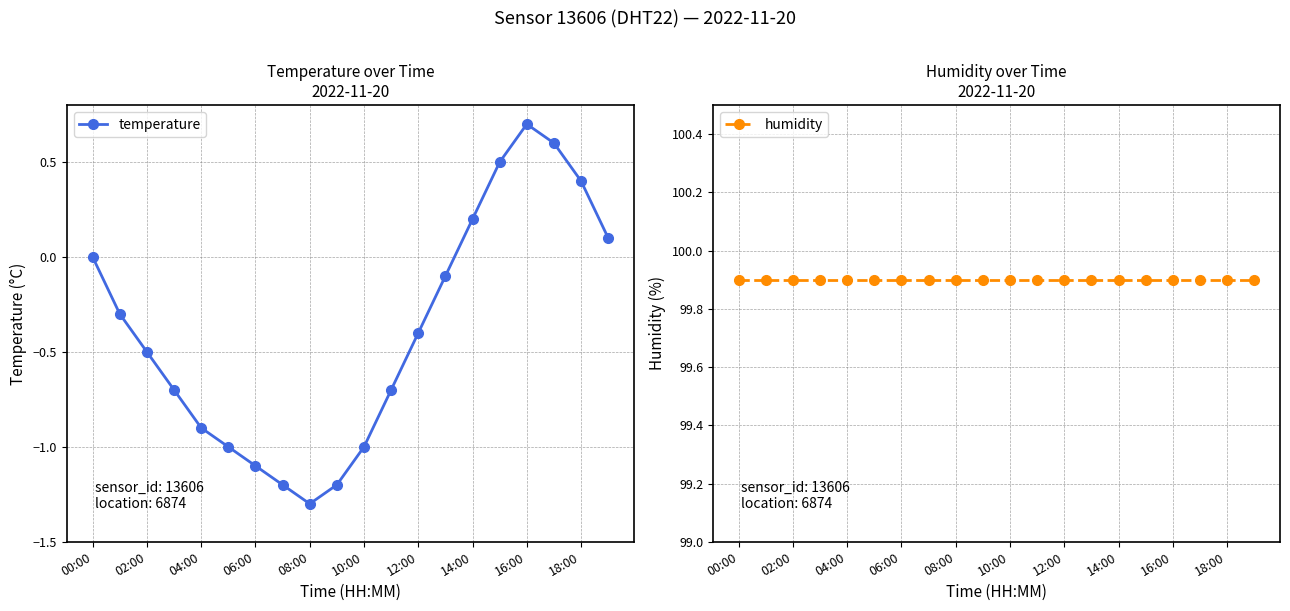

How many positive values does the temperature series have?

6